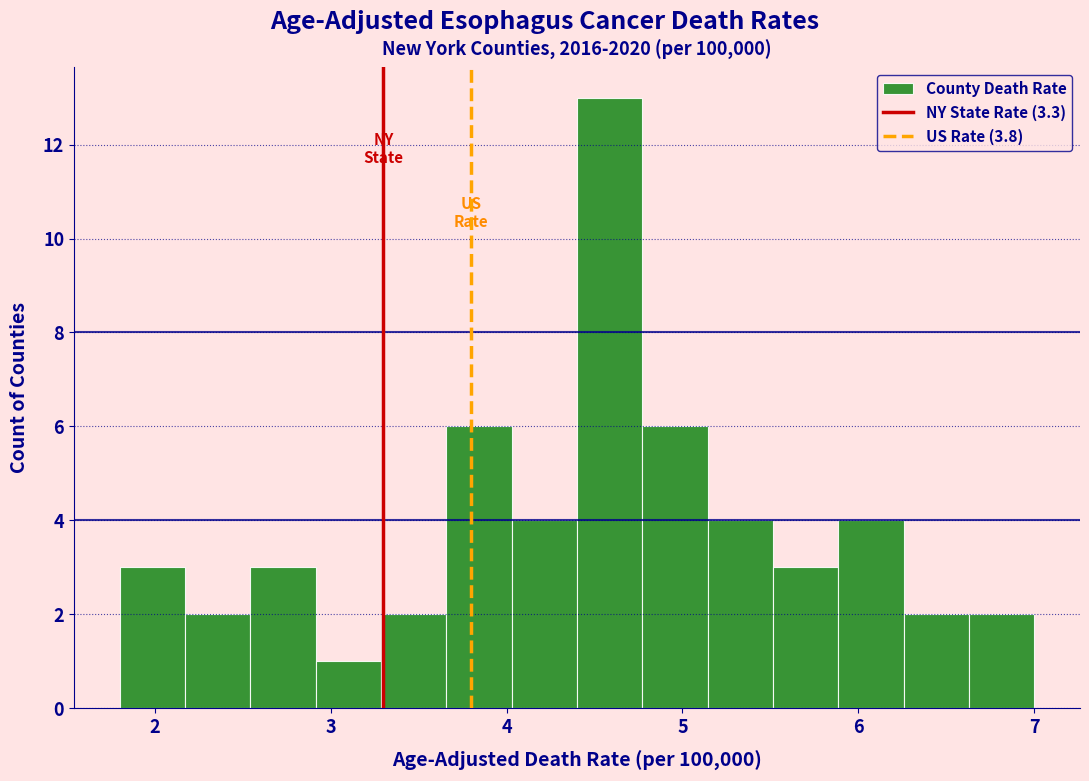

Around what value on the x-axis is the tallest bar? Give the approximate position of its centre, as read against the axis.

4.6